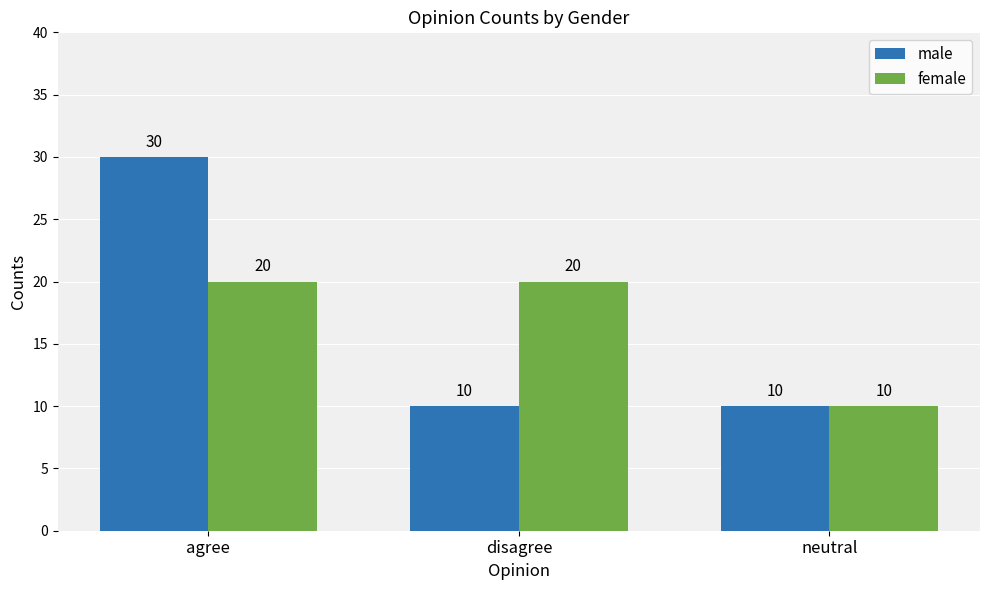

What is the value of the female bar at the 1st from the left?

20